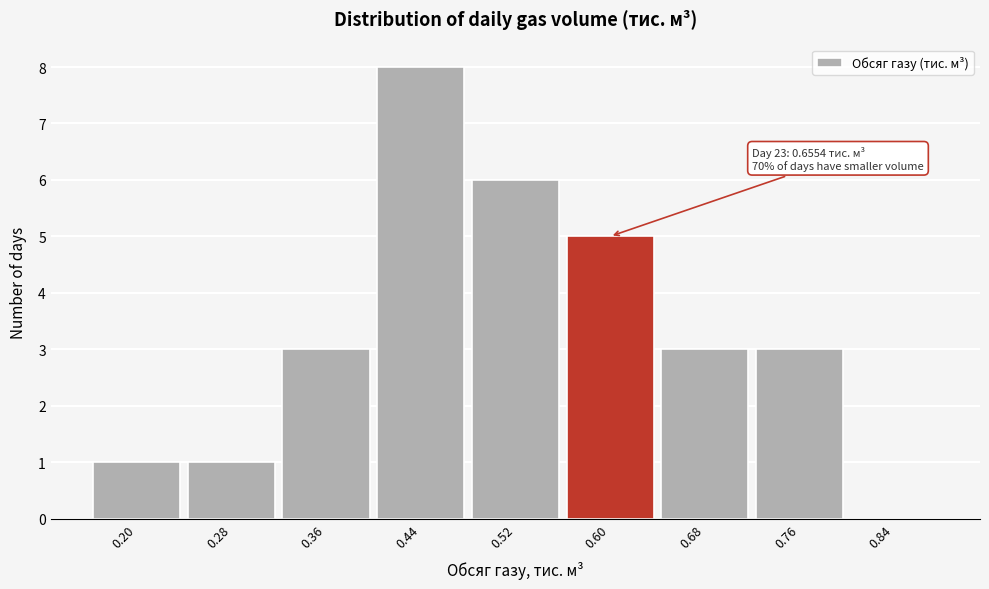

Reading left to right, what are all the values shown in this chart?

0.20=1	0.28=1	0.36=3	0.44=8	0.52=6	0.60=5	0.68=3	0.76=3	0.84=0